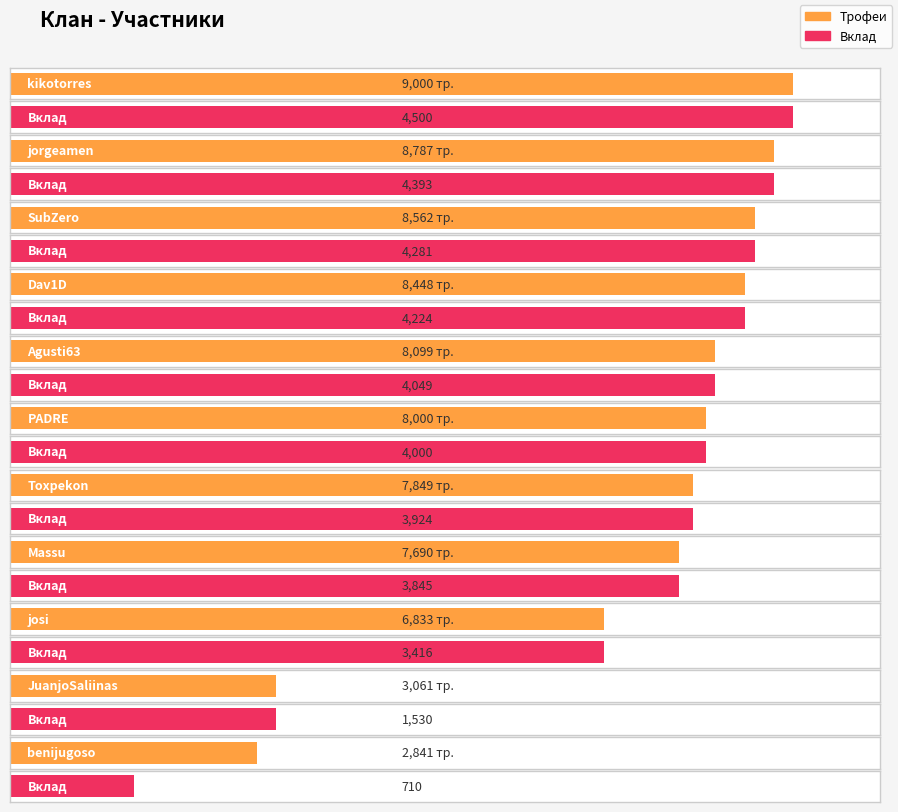

Reading left to right, what are all the values shown in this chart?

Трофеи: 9000	8787	8562	8448	8099	8000	7849	7690	6833	3061	2841
Вклад: 4500	4393	4281	4224	4049	4000	3924	3845	3416	1530	710